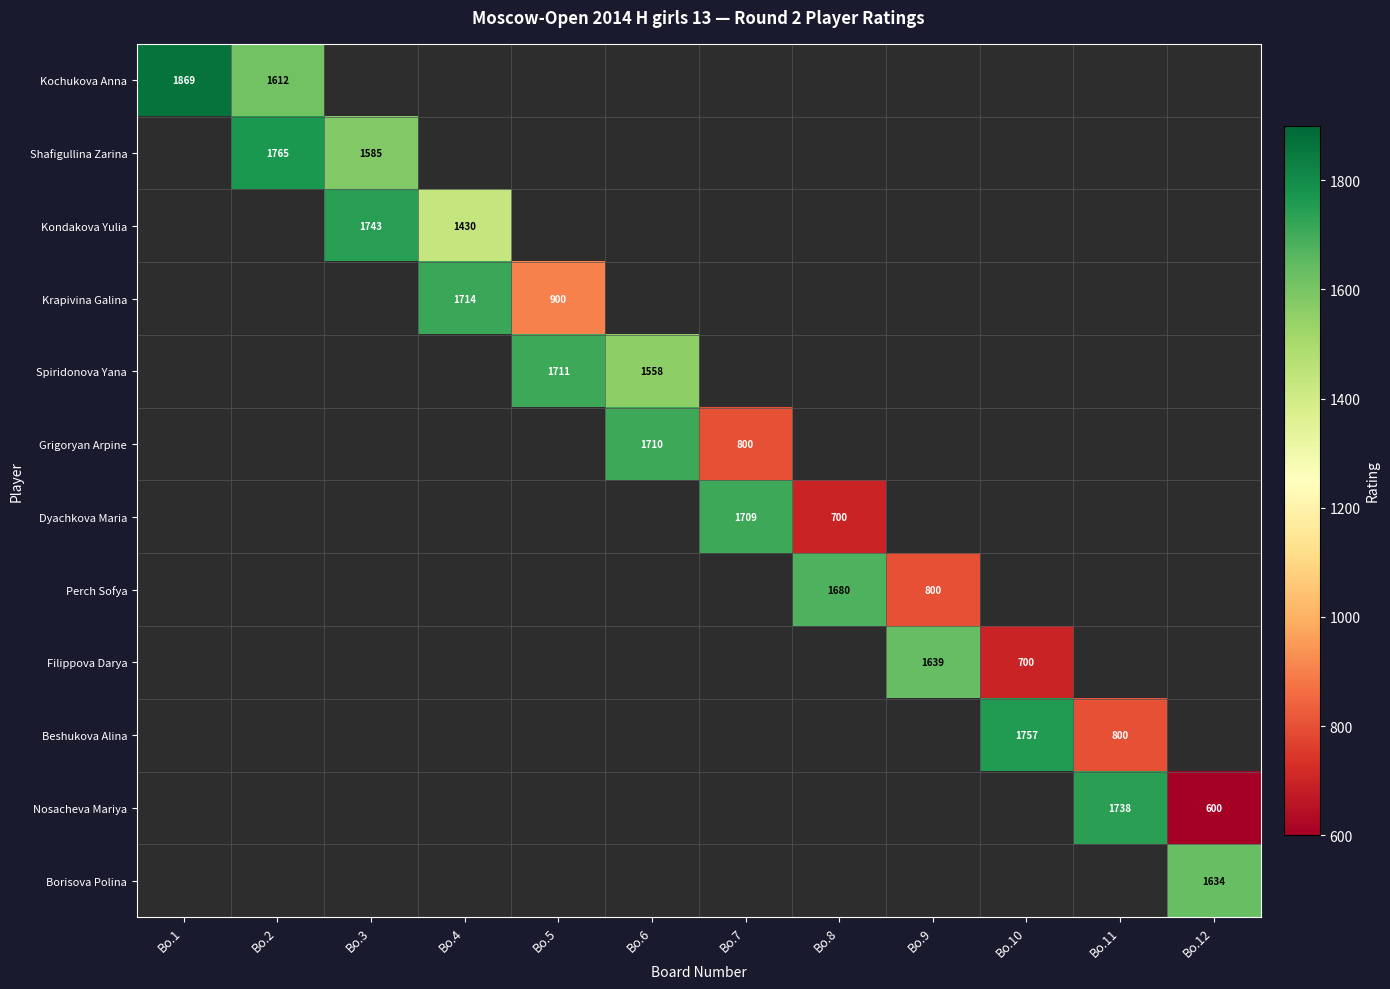

The value of Kondakova Yulia at Bo.4 is 1430. True or false?

True